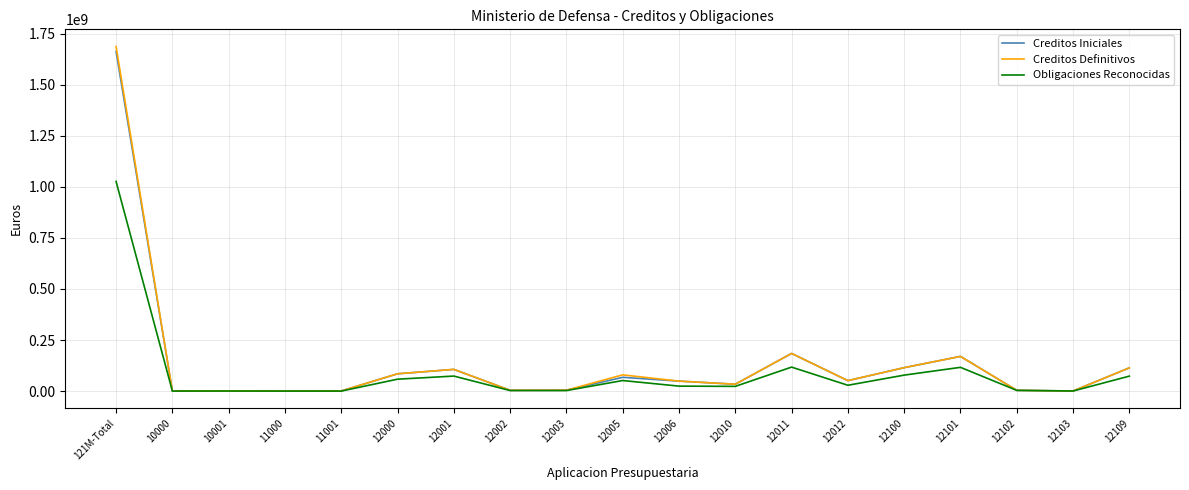

What position from the right is 12003?

11